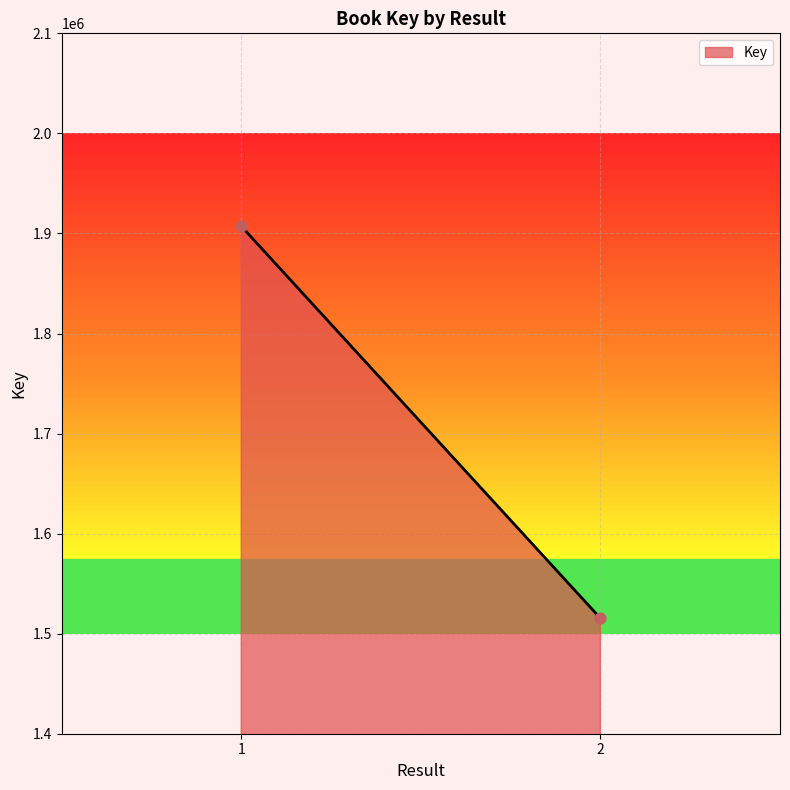

What is the range of Y values (max minus min)?

391837